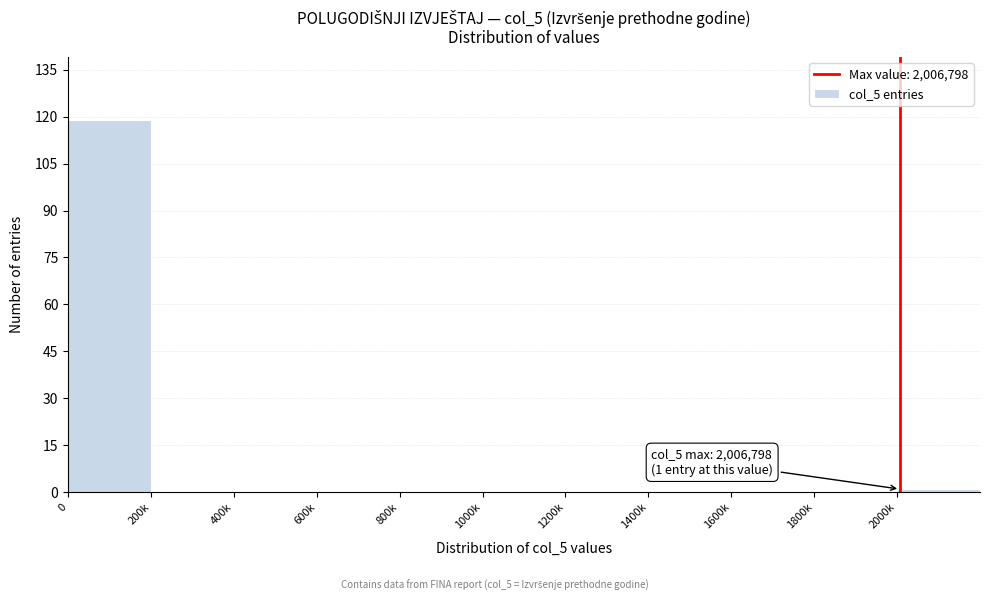

Reading right to left, transcribe all the data shown in this chart.

2000k=1	1800k=0	1600k=0	1400k=0	1200k=0	1000k=0	800k=0	600k=0	400k=0	200k=0	0=119